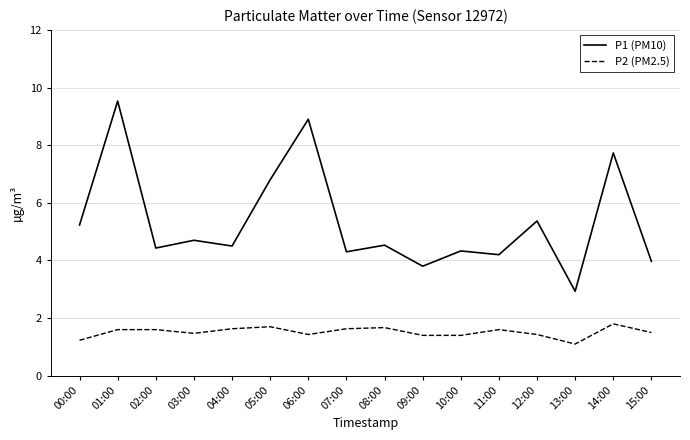

True or false: P2 (PM2.5) and P1 (PM10) cross at least once.

False